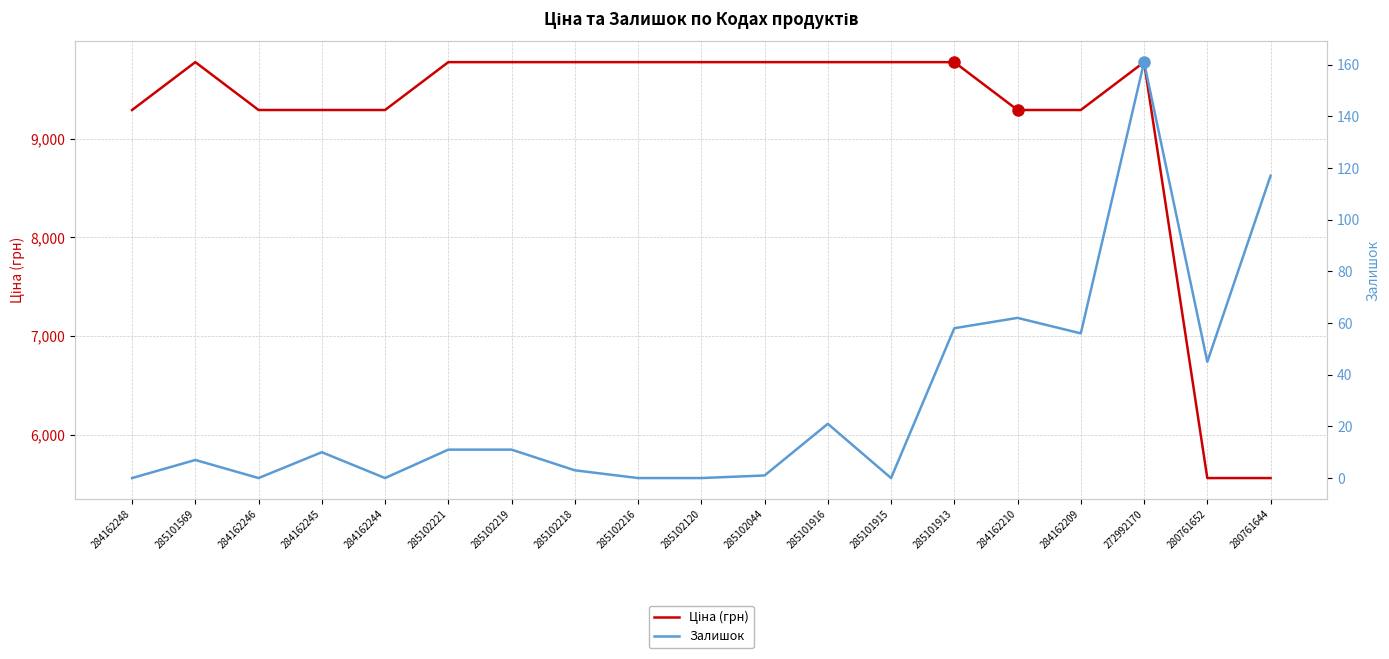

Reading right to left, what are all the values shown in this chart?

Ціна (грн): 280761644=5560.3	280761652=5560.3	272992170=9775.5	284162209=9290.5	284162210=9290.5	285101913=9775.5	285101915=9775.5	285101916=9775.5	285102044=9775.5	285102120=9775.5	285102216=9775.5	285102218=9775.5	285102219=9775.5	285102221=9775.5	284162244=9290.5	284162245=9290.5	284162246=9290.5	285101569=9775.5	284162248=9290.5
Залишок: 280761644=117.0	280761652=45.0	272992170=161.0	284162209=56.0	284162210=62.0	285101913=58.0	285101915=0.0	285101916=21.0	285102044=1.0	285102120=0.0	285102216=0.0	285102218=3.0	285102219=11.0	285102221=11.0	284162244=0.0	284162245=10.0	284162246=0.0	285101569=7.0	284162248=0.0